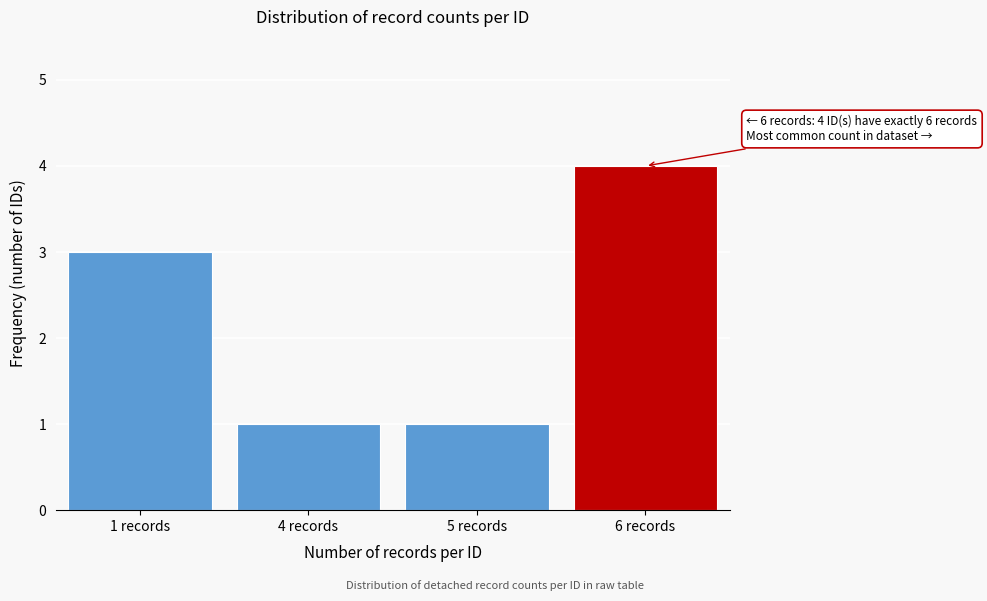

Reading left to right, list all the values displayed in this chart.

3	1	1	4